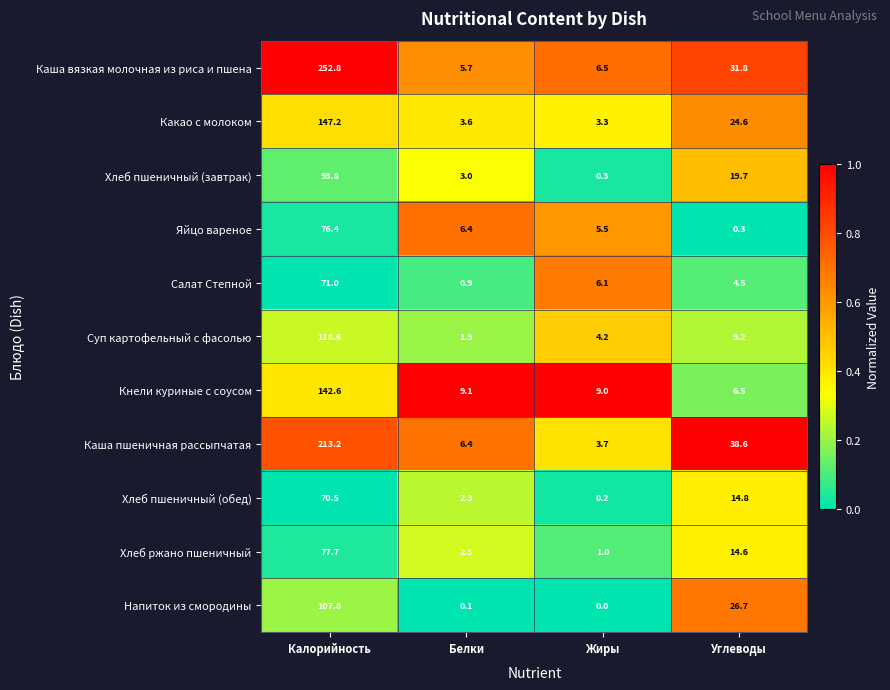

At which category does the chart reach its peak across all series?

Калорийность